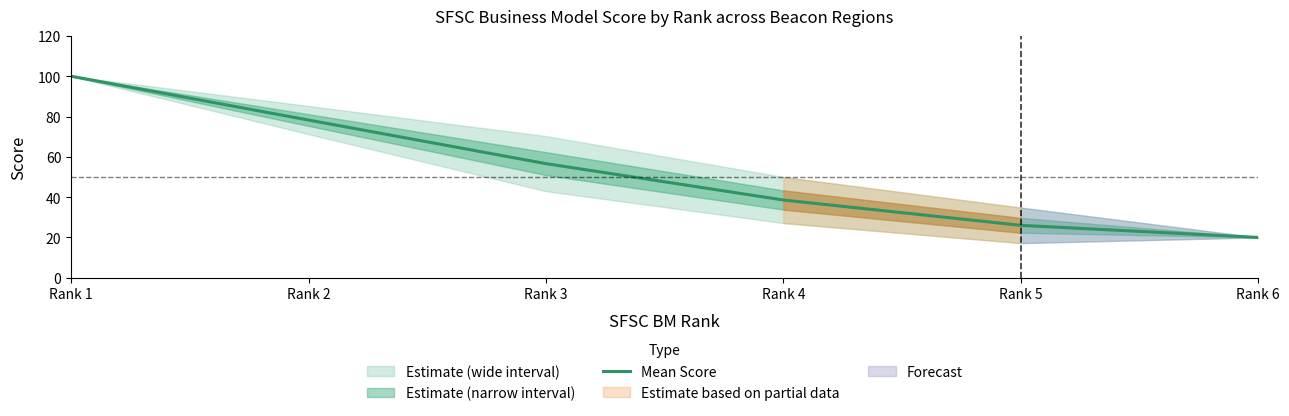

What is the change in value from Rank 1 to Rank 4?

-61.4